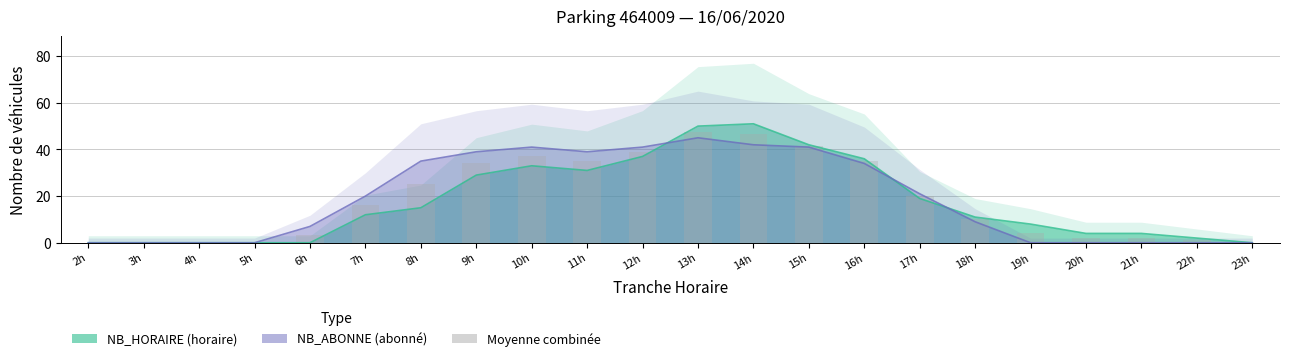

What is the label of the 14th bar from the right?

10h